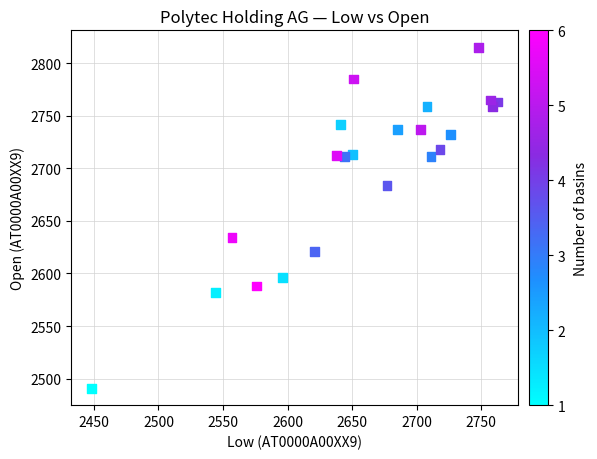

What Y value in the scatter plot is closest to 2653?

2634